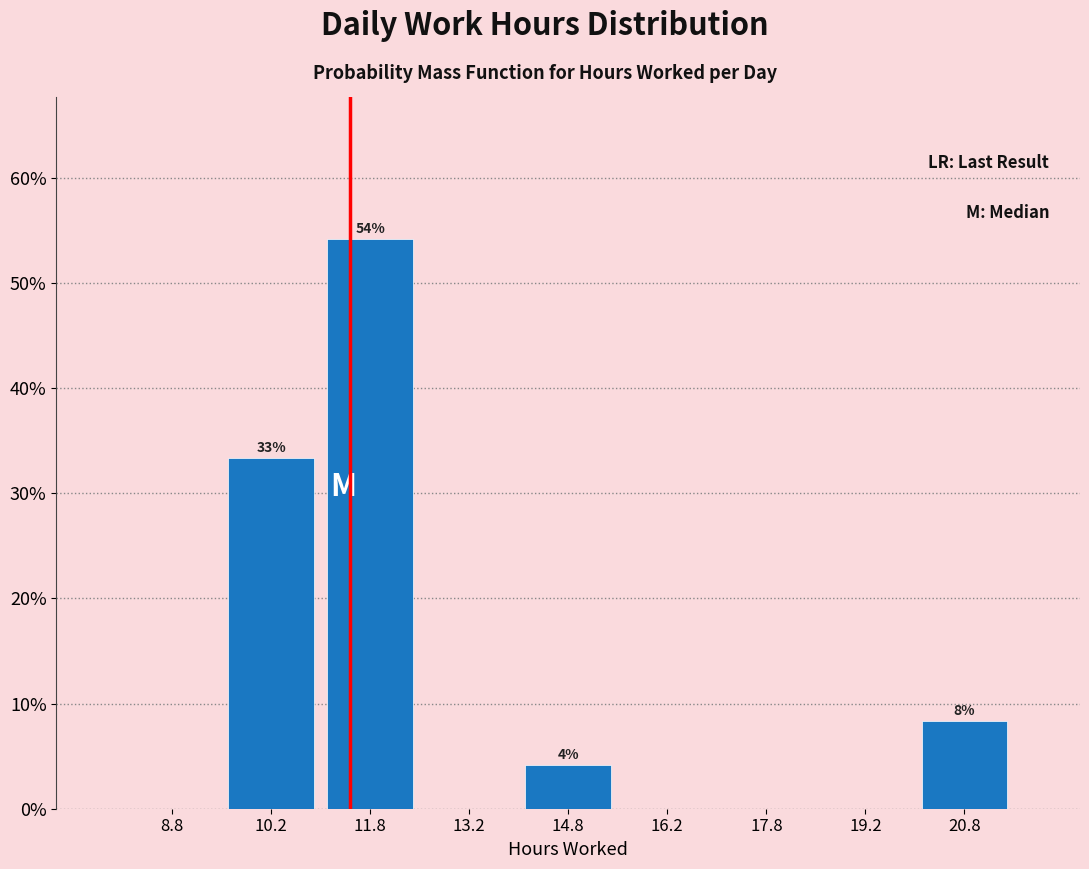

Over which range of the x-axis is the bar tallest?

11.0 to 12.5